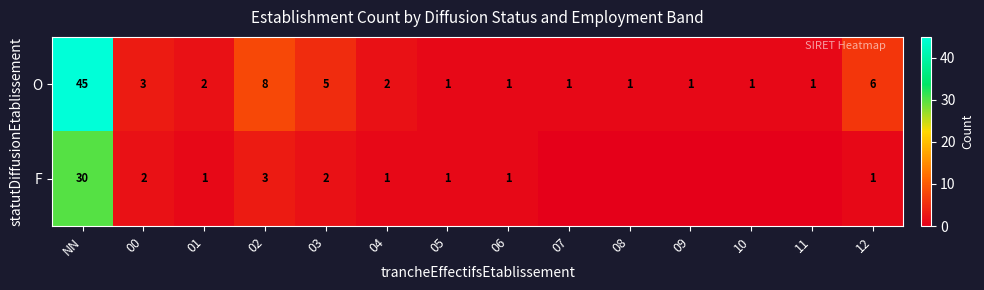

At 01, list the series in order from largest to smallest.

O, F